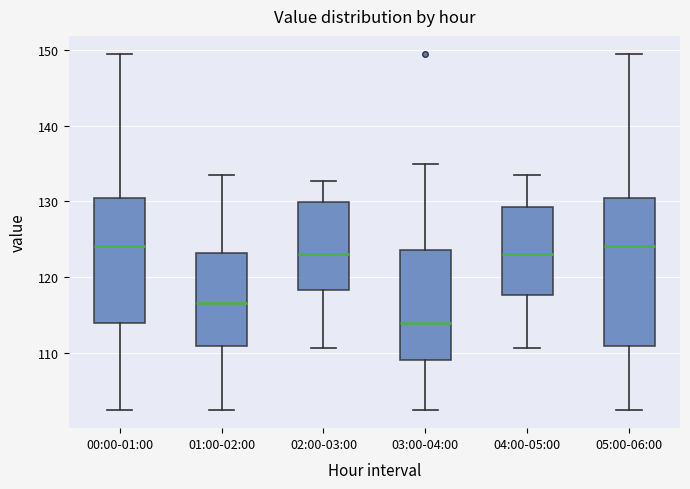

Where does the median line of the box for 01:00-02:00 sit on the y-axis? The values are not printed on the chart, so give them approximately, as read against the axis.

117